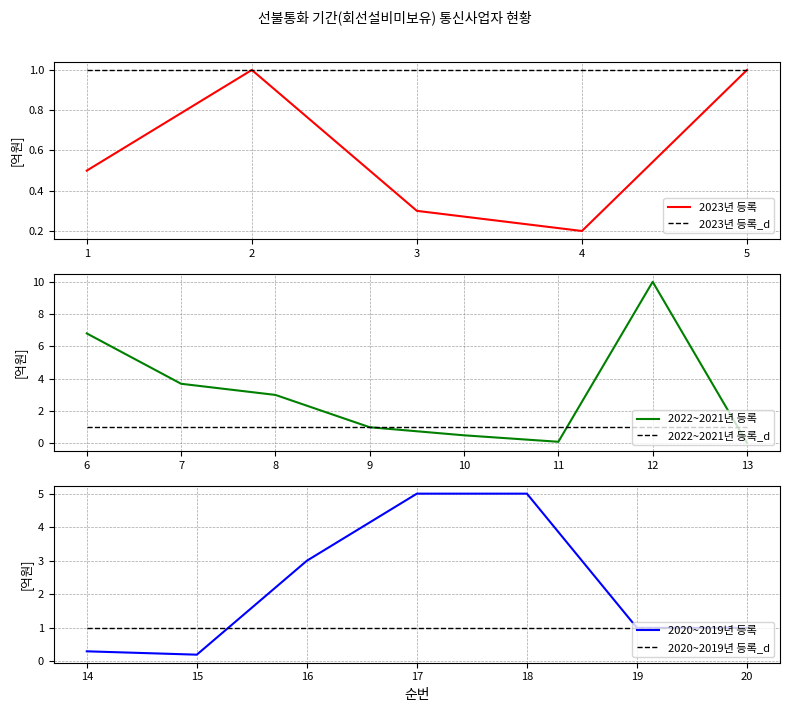

Reading right to left, transcribe all the data shown in this chart.

보증보험증권 금액(억원): 1.0	1.0	5.0	5.0	3.0	0.2	0.3	0.0	10.0	0.1	0.5	1.0	3.0	3.7	6.8	1.0	0.2	0.3	1.0	0.5
목표(억원): 1.0	1.0	1.0	1.0	1.0	1.0	1.0	1.0	1.0	1.0	1.0	1.0	1.0	1.0	1.0	1.0	1.0	1.0	1.0	1.0